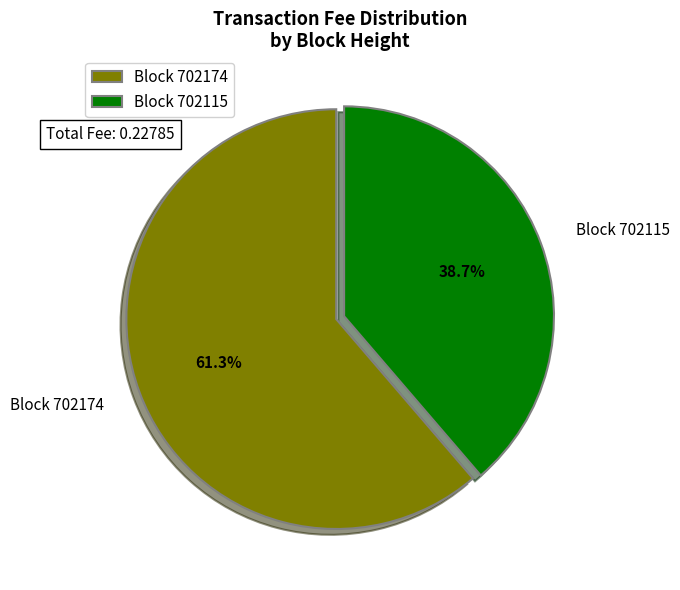

What portion of the pie excludes Block 702174?

38.7%